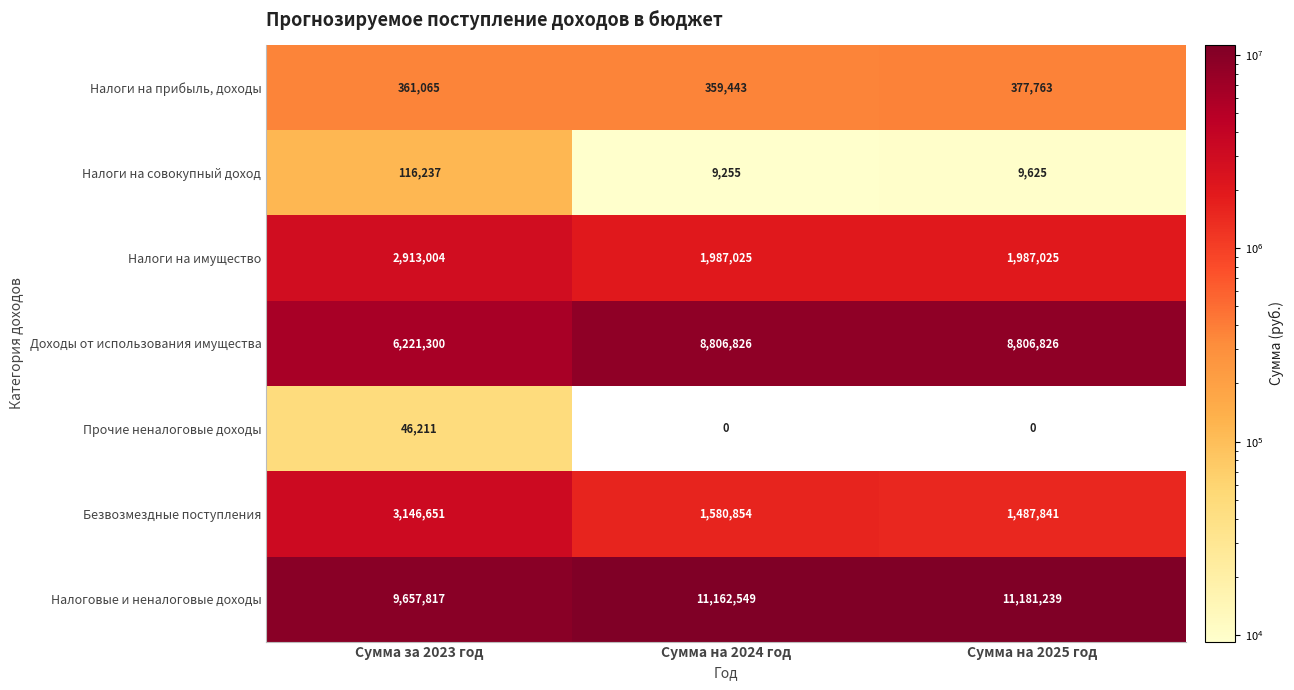

What is the total value across all series at Сумма на 2024 год?

23905952